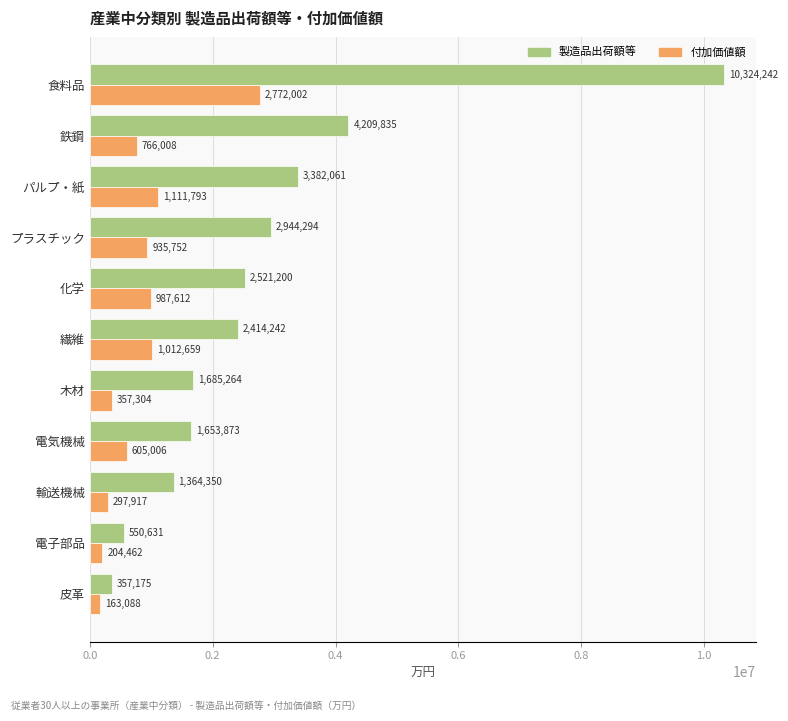

What is the difference between the highest and lowest values at 電子部品?

346169